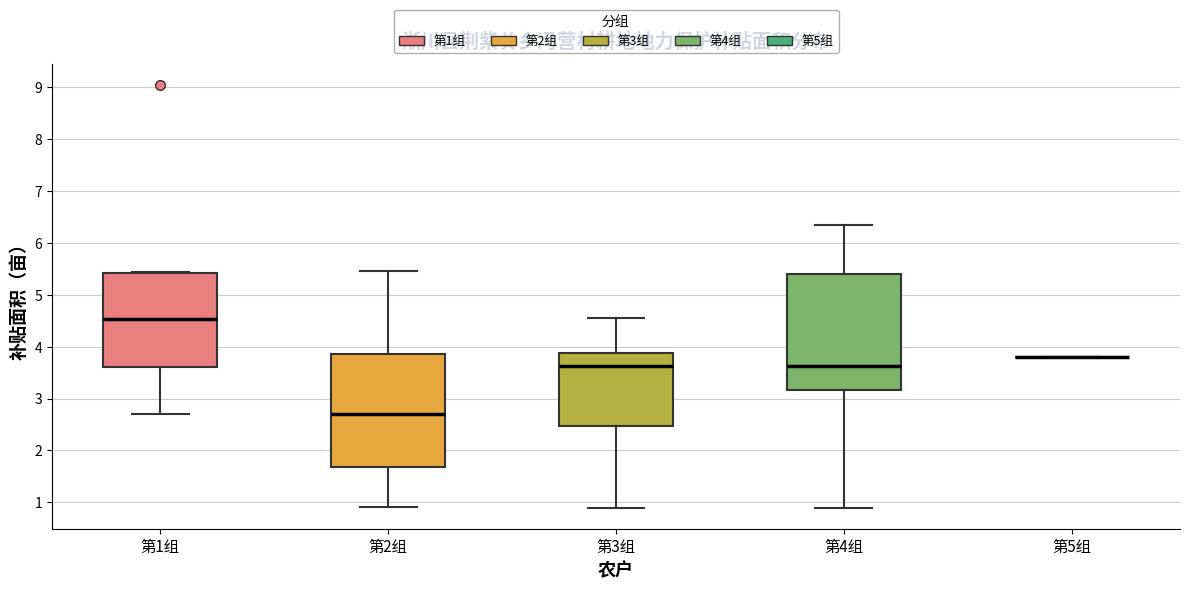

Reading left to right, transcribe this box plot: for each box, give where its median line is, the range the box spans, and where its two whiskers end, as read against the y-axis. The values are not printed on the chart, so give them approximately, as read against the axis.

第1组: median 4.5, box 3.6 to 5.4, whiskers 2.7 to 5.4
第2组: median 2.7, box 1.7 to 3.9, whiskers 0.9 to 5.5
第3组: median 3.6, box 2.5 to 3.9, whiskers 0.9 to 4.6
第4组: median 3.6, box 3.2 to 5.4, whiskers 0.9 to 6.3
第5组: box collapsed to a line at 3.8, whiskers 3.8 to 3.8